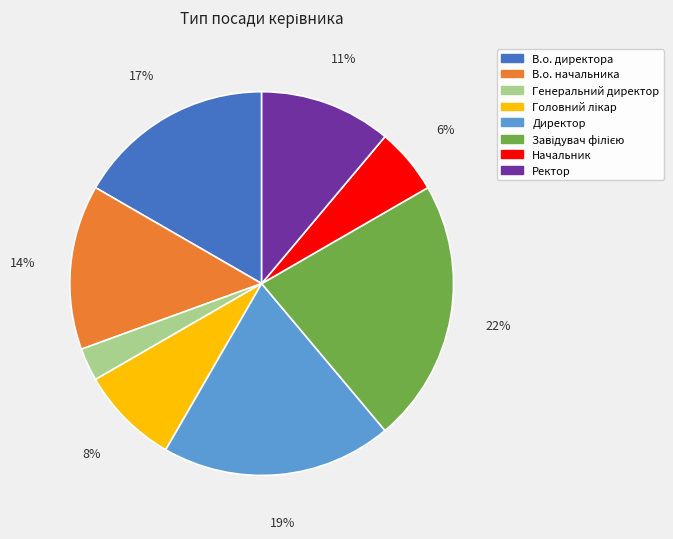

Count the number of slices in the pie.

8